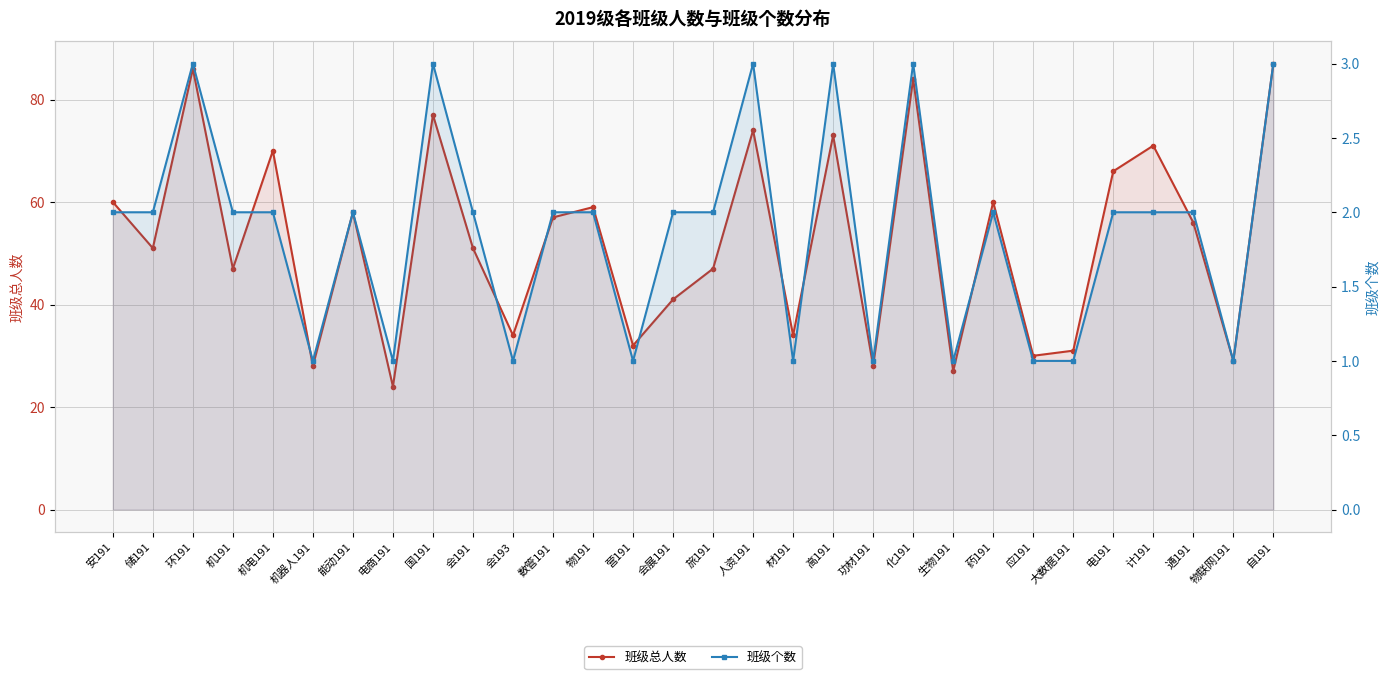

In 班级个数, how many points are lower than both neighbors (excluding endpoints)?

8